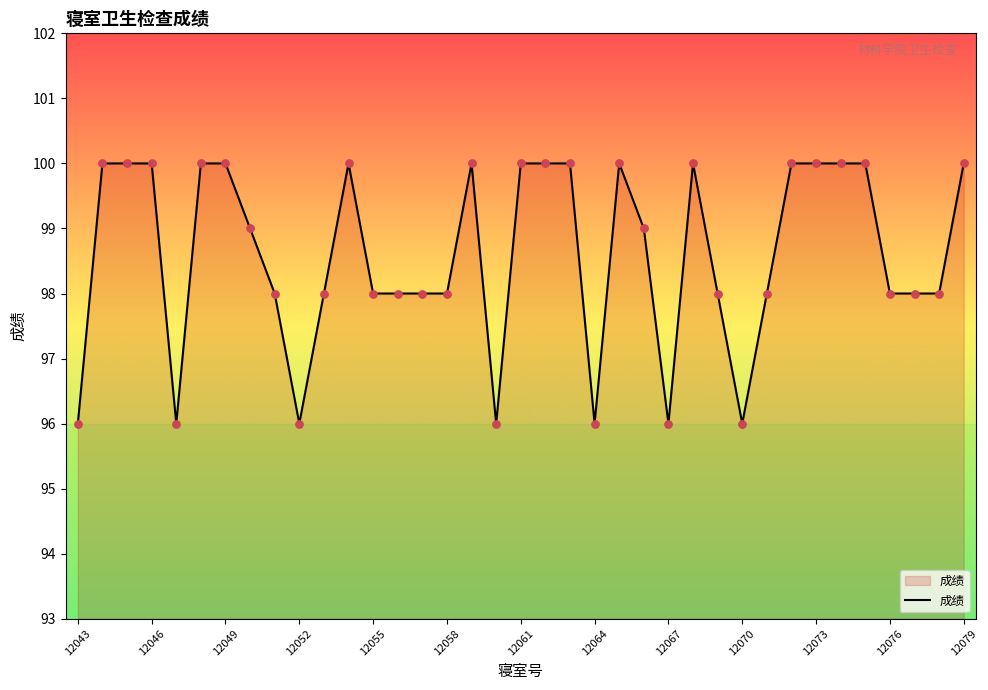

What is the maximum value shown in the chart?

100